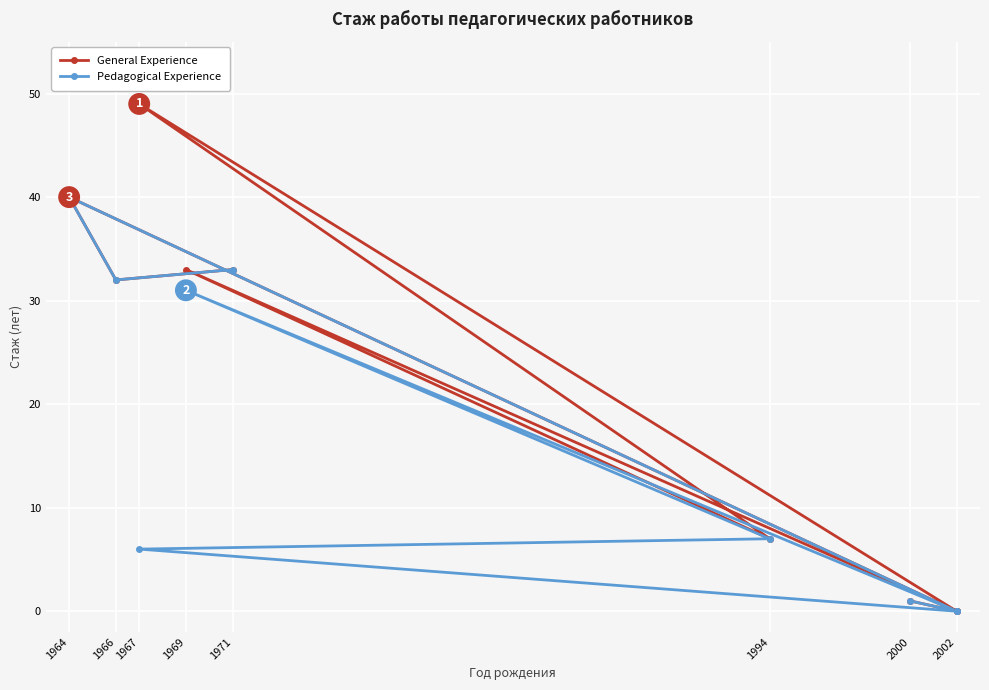

Reading left to right, extract all data points from this chart.

General Experience: 1	0	49	7	33	0	40	32	33
Pedagogical Experience: 1	0	6	7	31	0	40	32	33